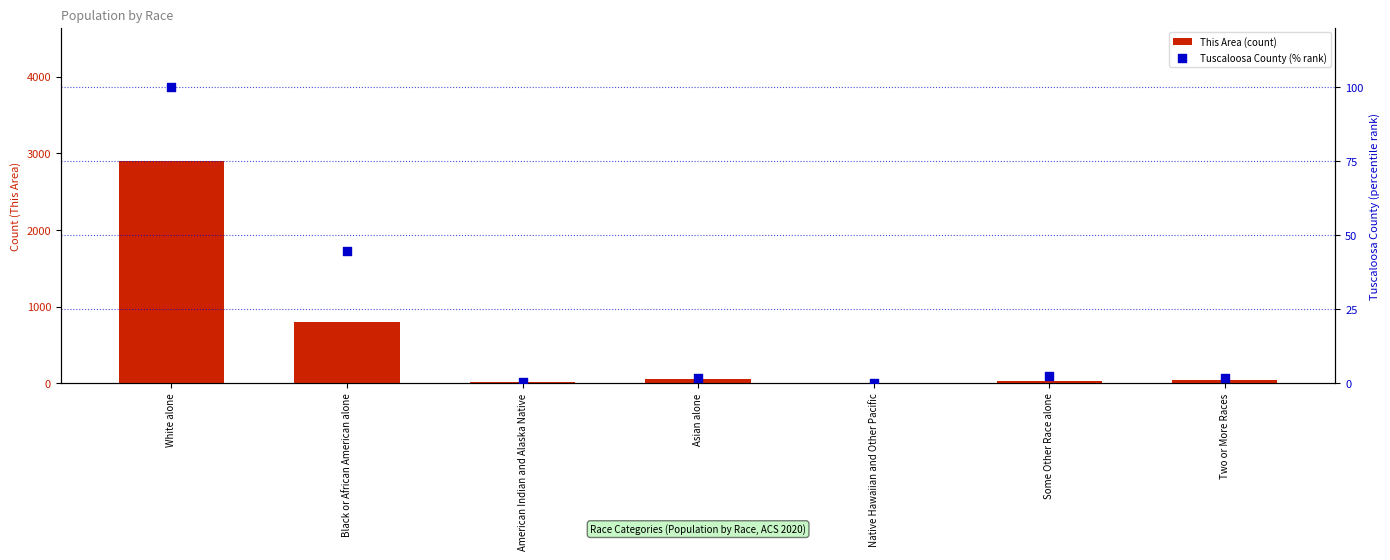

Which series has the largest total across all categories?

This Area (count)